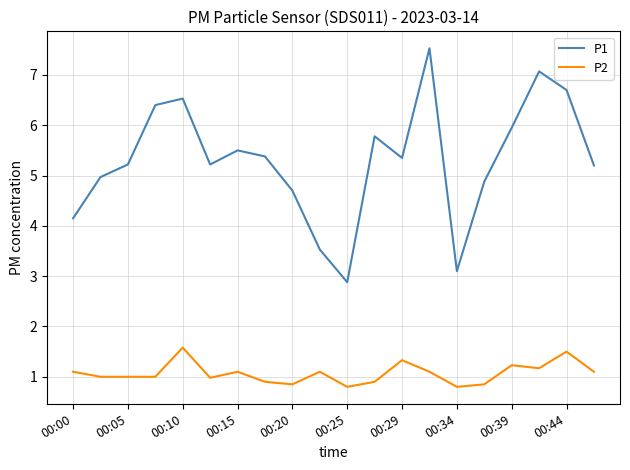

Rank the series by their maximum value, from lowest to highest.

P2, P1